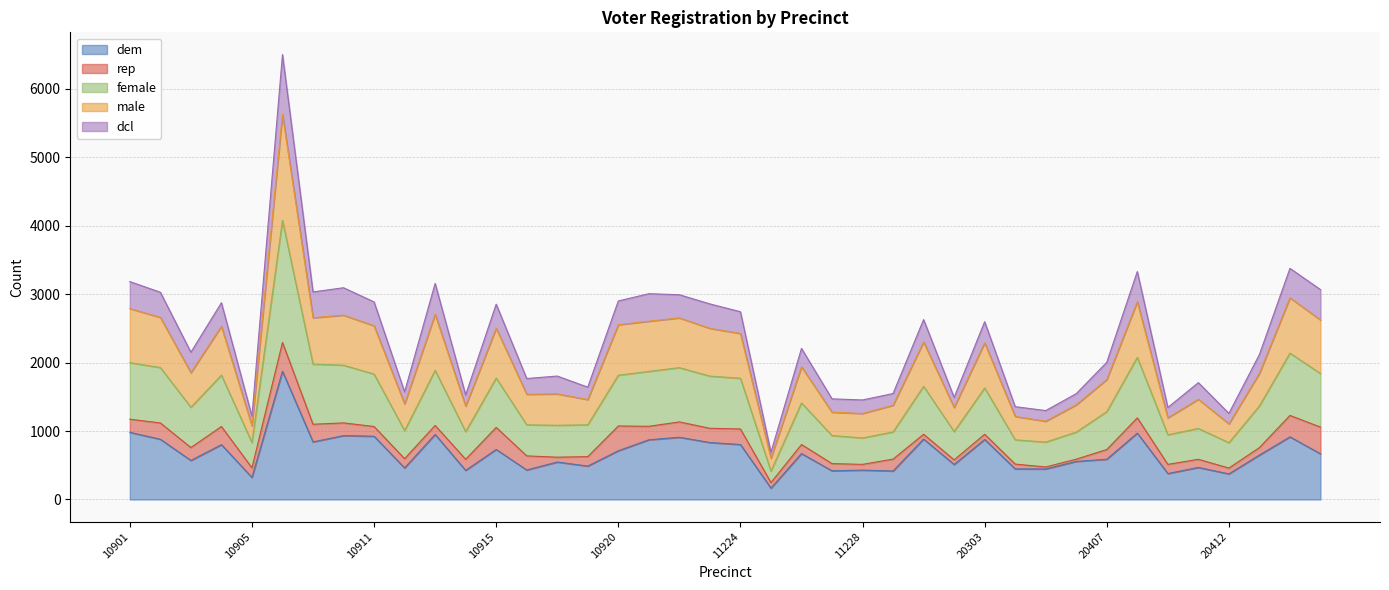

Which category has the highest value in the male series?

10906